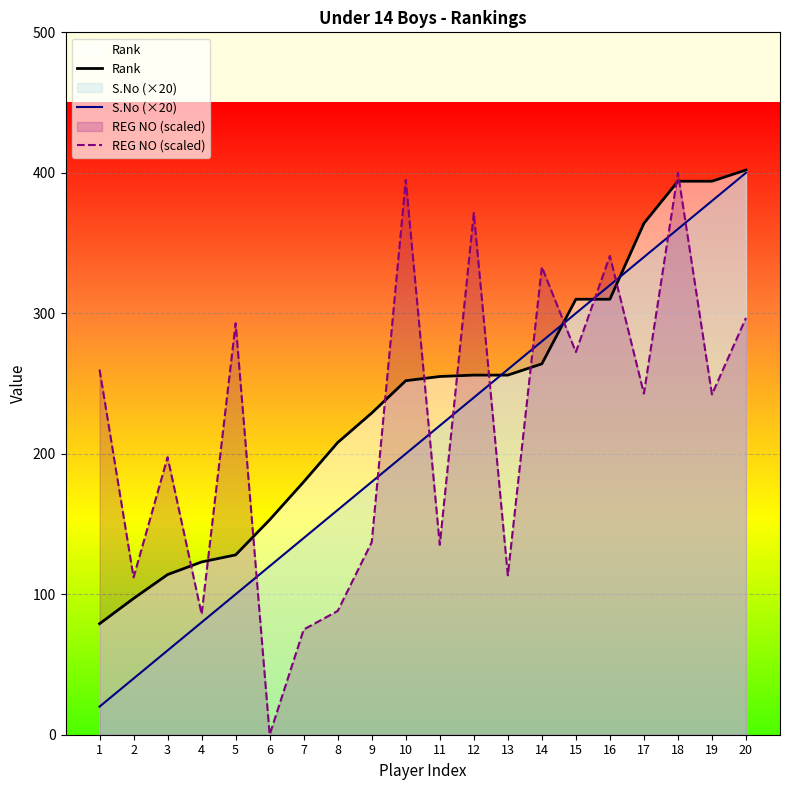

List the series in order of their peak value, lowest first.

S.No (×20), REG NO (scaled), Rank